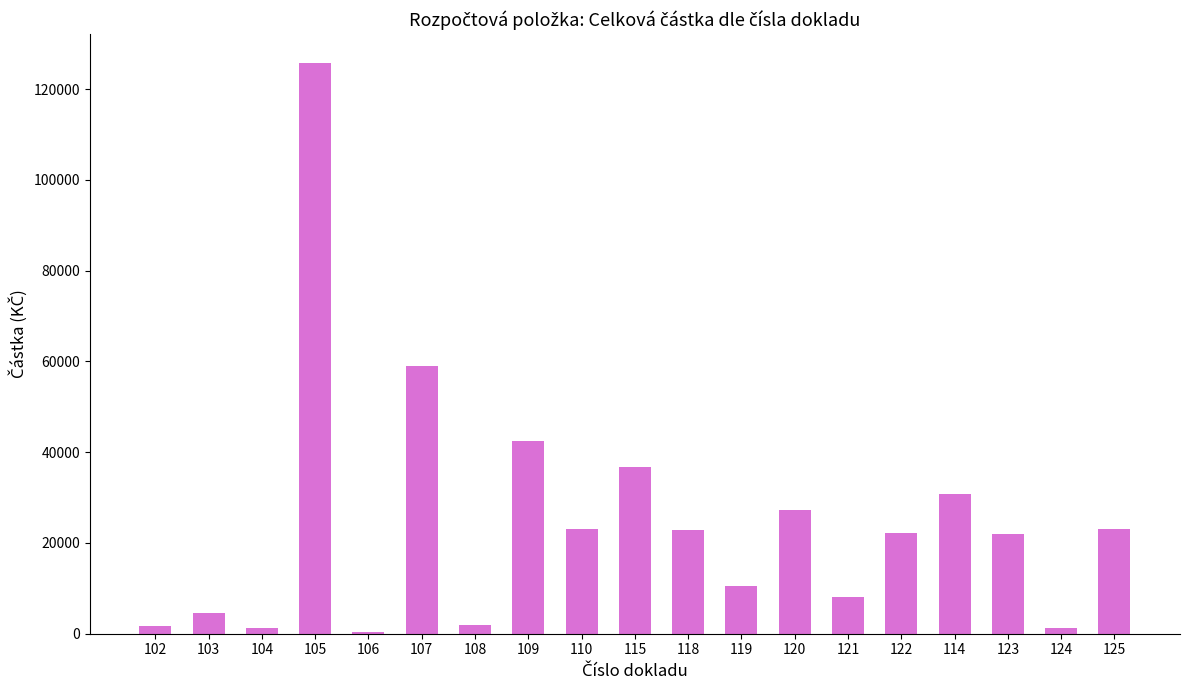

Is it true that the value at 105 is 192392.3?

False